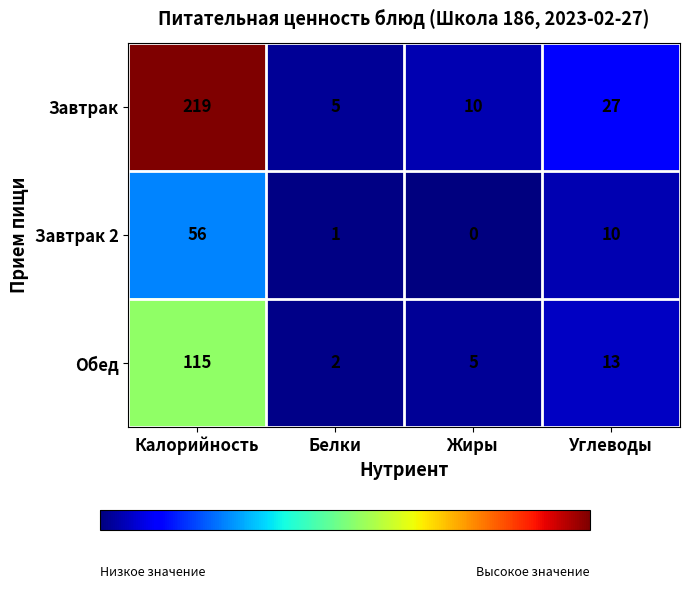

The Завтрак series shows 4 at Жиры. True or false?

False